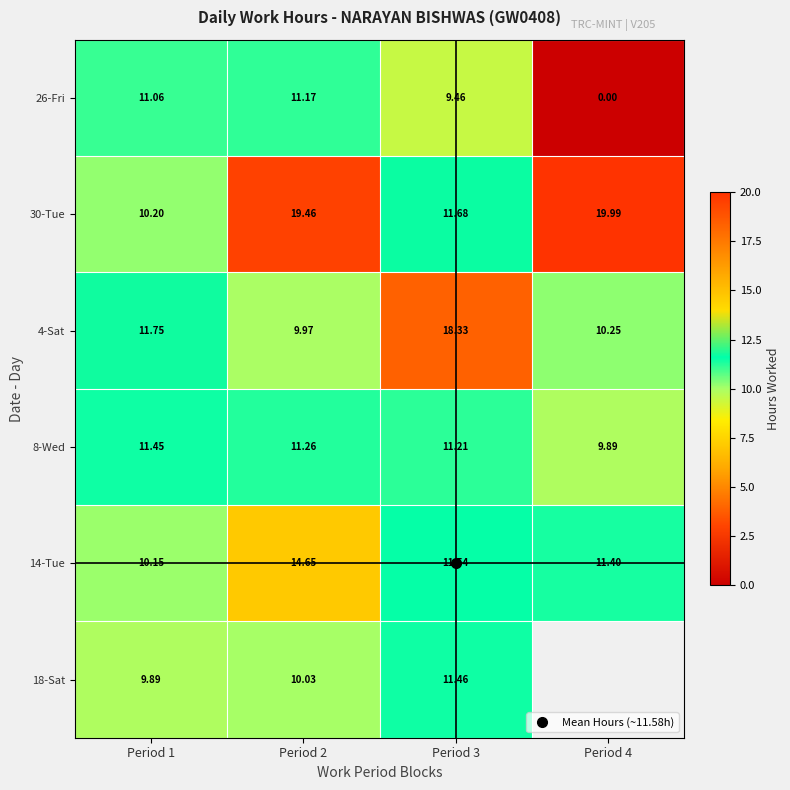

The 26-Fri series shows 7.2 at Period 4. True or false?

False